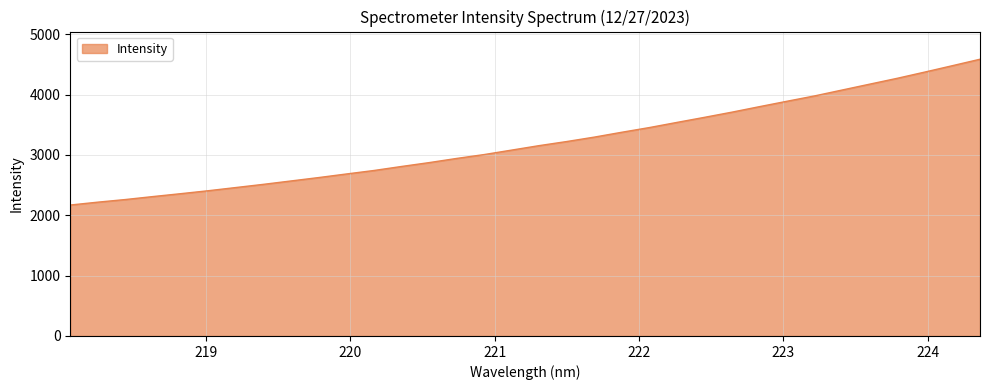

What is the difference between the maximum and minimum values?

2416.1